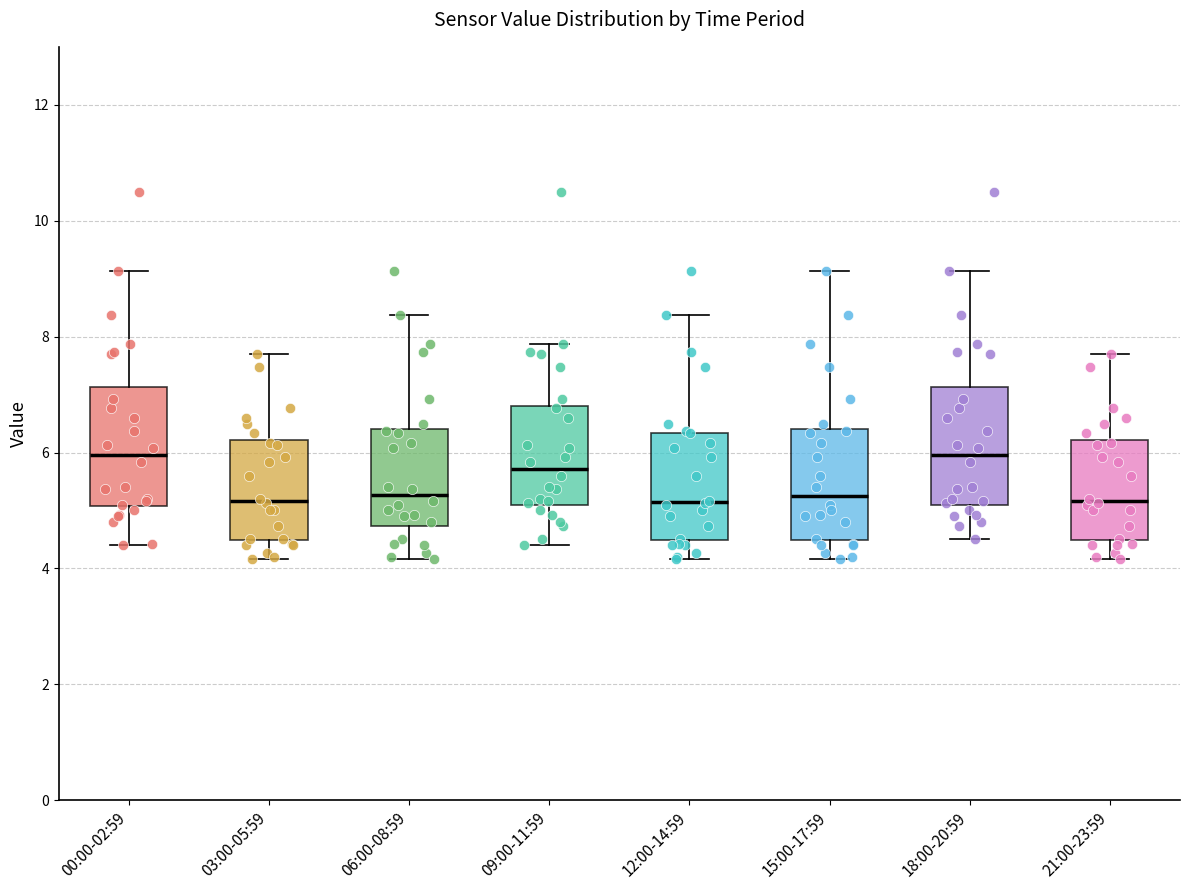

Reading left to right, transcribe this box plot: for each box, give where its median line is, the range the box spans, and where its two whiskers end, as read against the y-axis. The values are not printed on the chart, so give them approximately, as read against the axis.

00:00-02:59: median 6.0, box 5.0 to 7.2, whiskers 4.4 to 9.2
03:00-05:59: median 5.2, box 4.4 to 6.2, whiskers 4.2 to 7.8
06:00-08:59: median 5.2, box 4.8 to 6.4, whiskers 4.2 to 8.4
09:00-11:59: median 5.8, box 5.0 to 6.8, whiskers 4.4 to 7.8
12:00-14:59: median 5.2, box 4.4 to 6.4, whiskers 4.2 to 8.4
15:00-17:59: median 5.2, box 4.4 to 6.4, whiskers 4.2 to 9.2
18:00-20:59: median 6.0, box 5.0 to 7.2, whiskers 4.6 to 9.2
21:00-23:59: median 5.2, box 4.4 to 6.2, whiskers 4.2 to 7.8